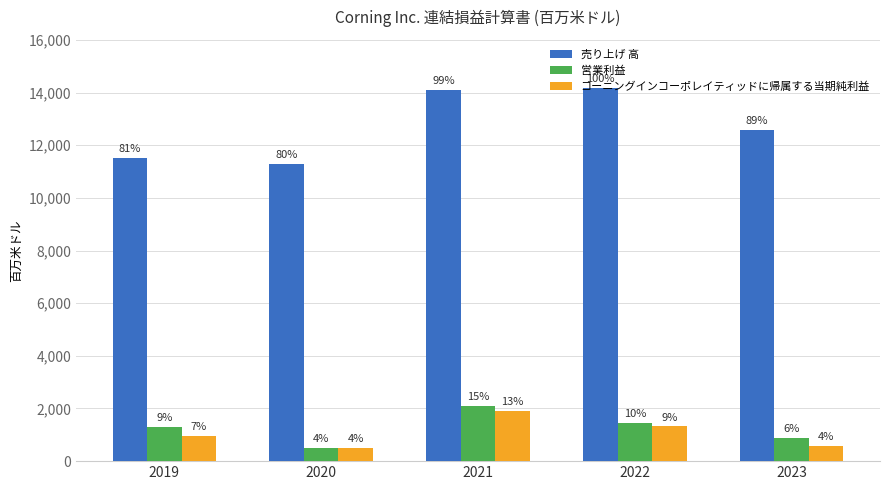

What is the difference between the maximum and second lowest values in the 営業利益 series?

1222